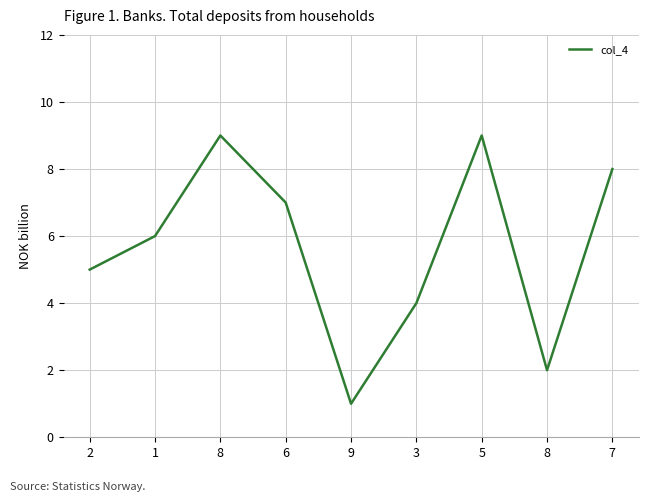

What is the change in value from 8 to 6?

-2